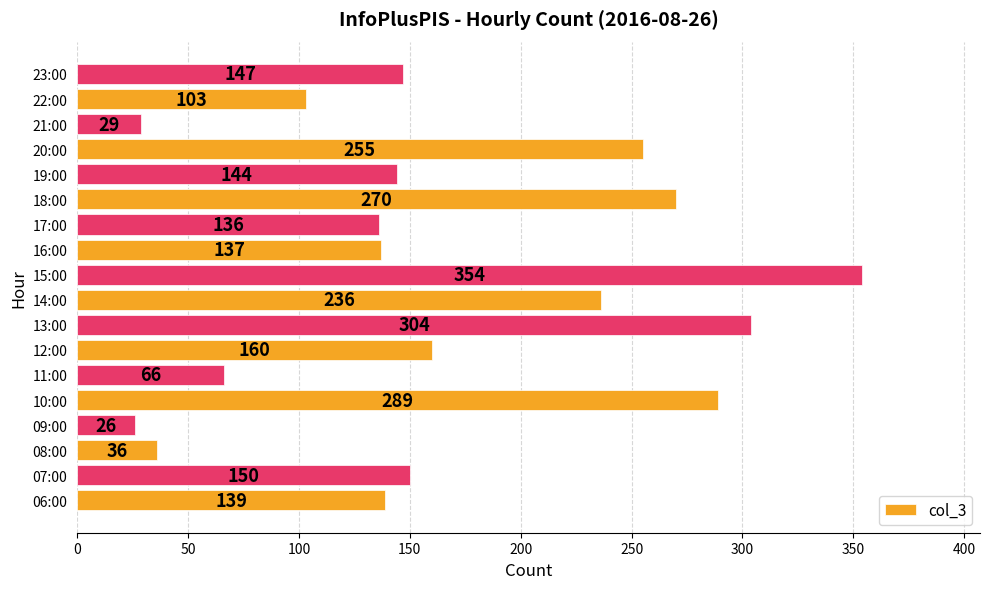

What is the smallest value displayed?

26